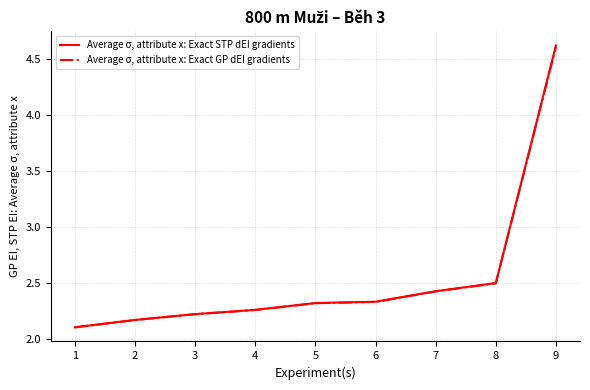

True or false: Average σ, attribute x: Exact STP dEI gradients and Average σ, attribute x: Exact GP dEI gradients intersect in this chart.

False